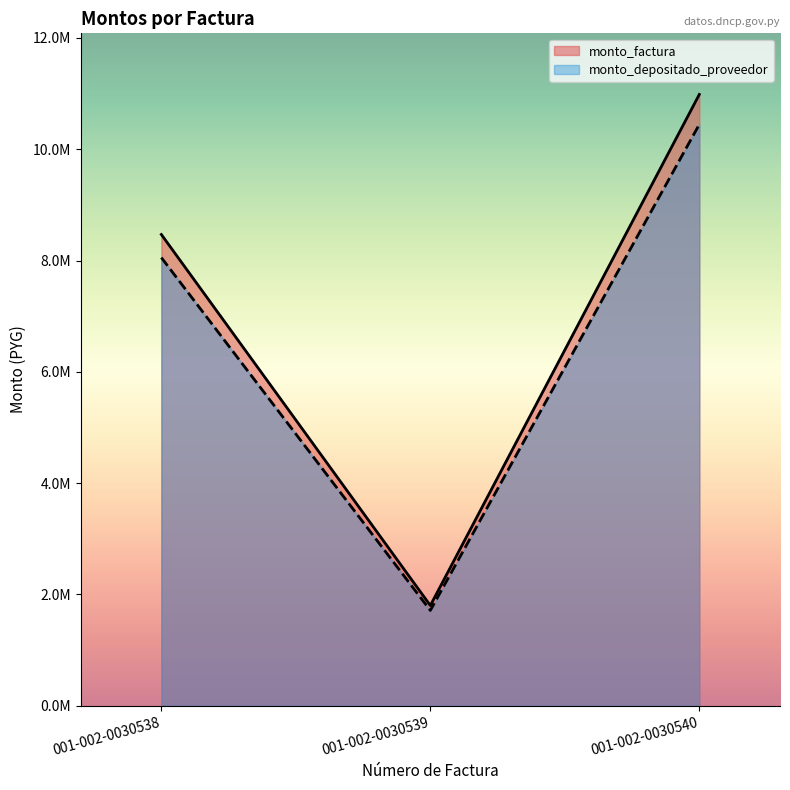

What is the difference between the second highest and minimum values in the monto_factura series?

6667334